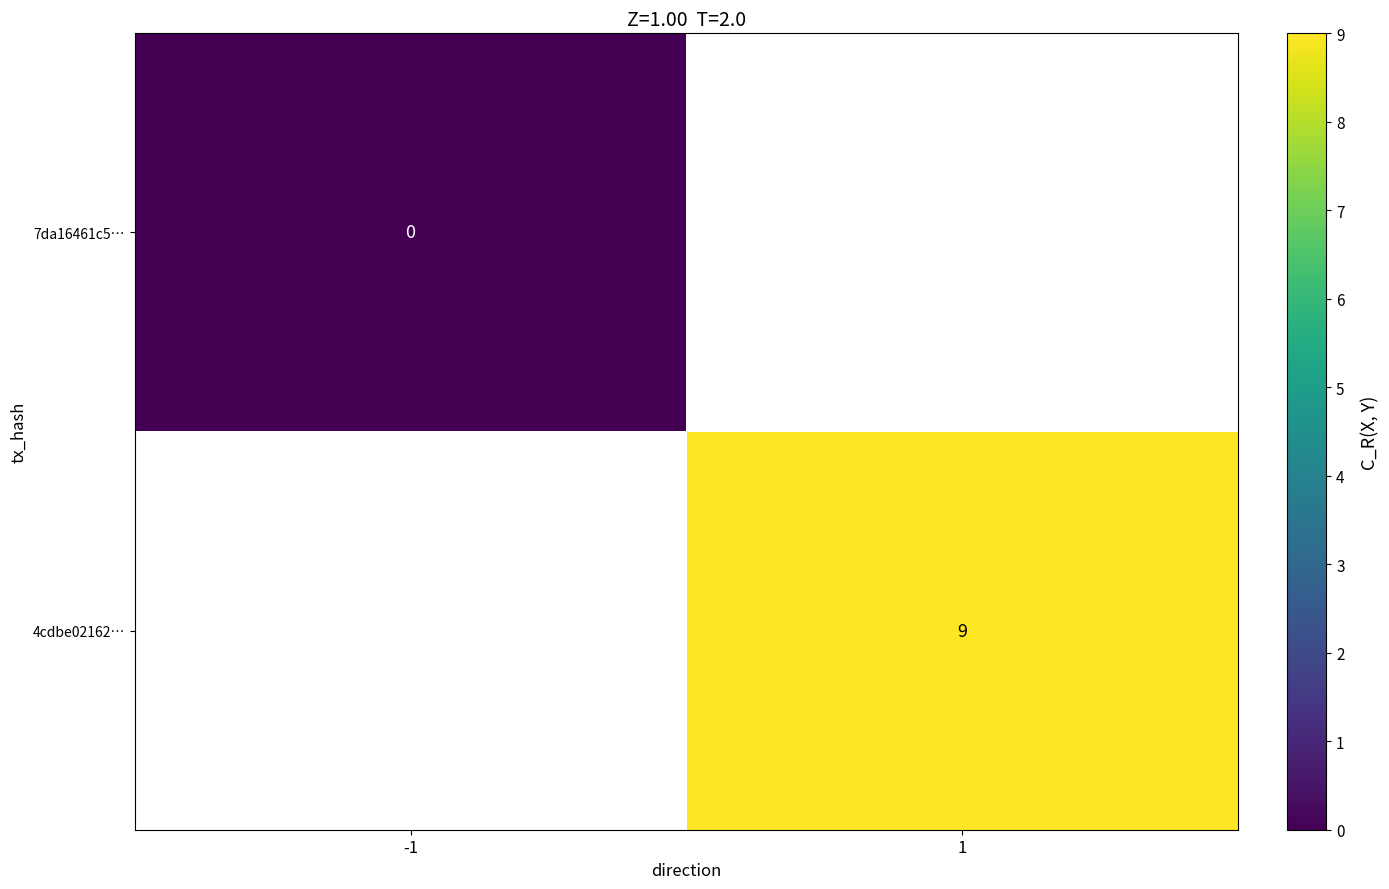

The 4cdbe02162… series shows 9 at 1. True or false?

True